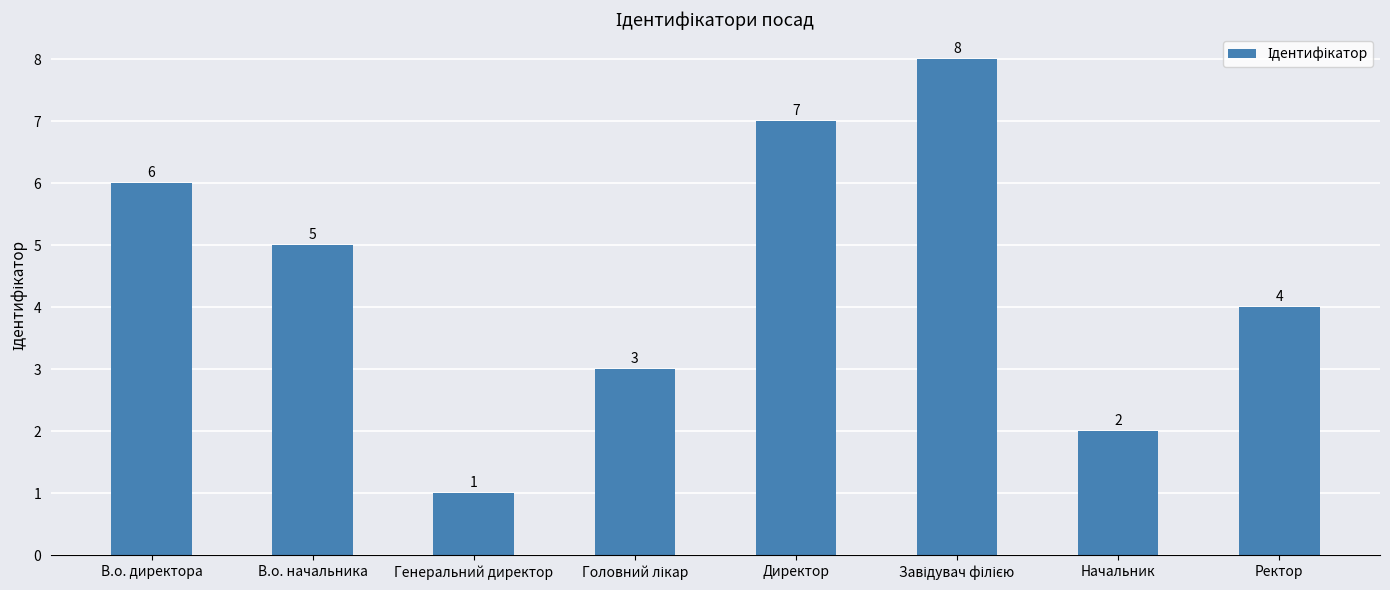

Between Генеральний директор and Директор, which is larger?

Директор